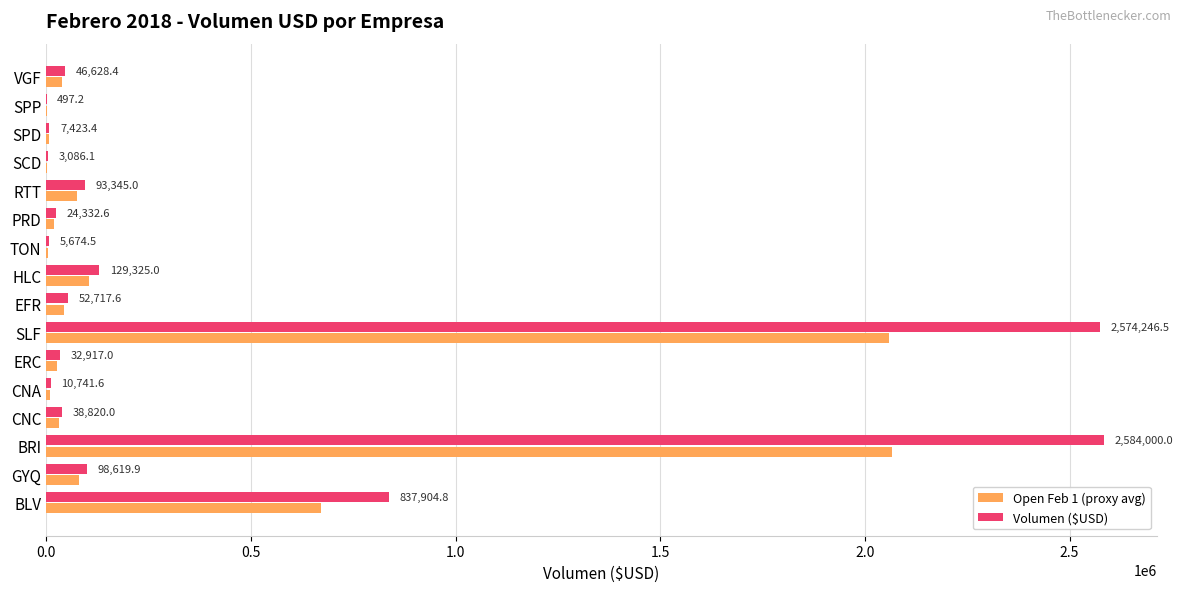

What is the maximum value shown in the chart?

2584000.0